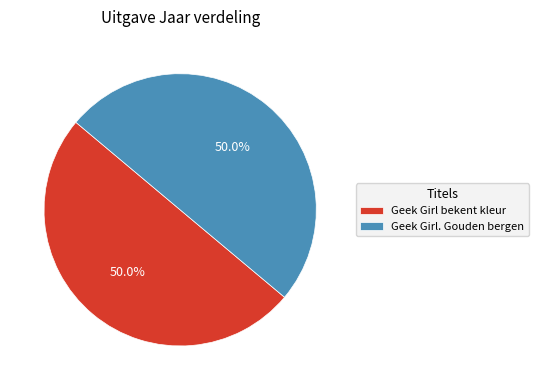

What percentage is NOT represented by Geek Girl bekent kleur?

50.0%